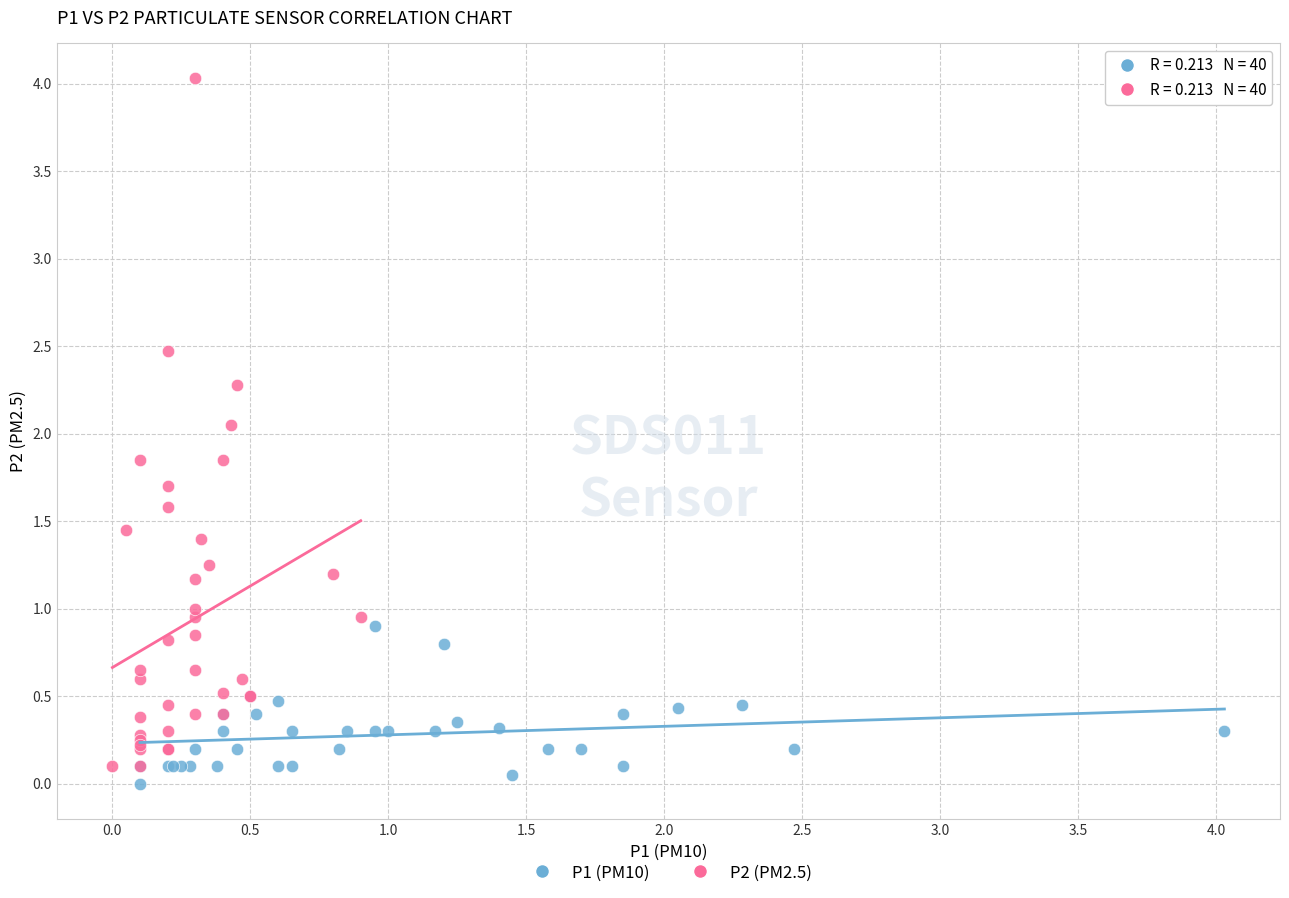

Which series contains the highest Y value?

P2 (PM2.5)